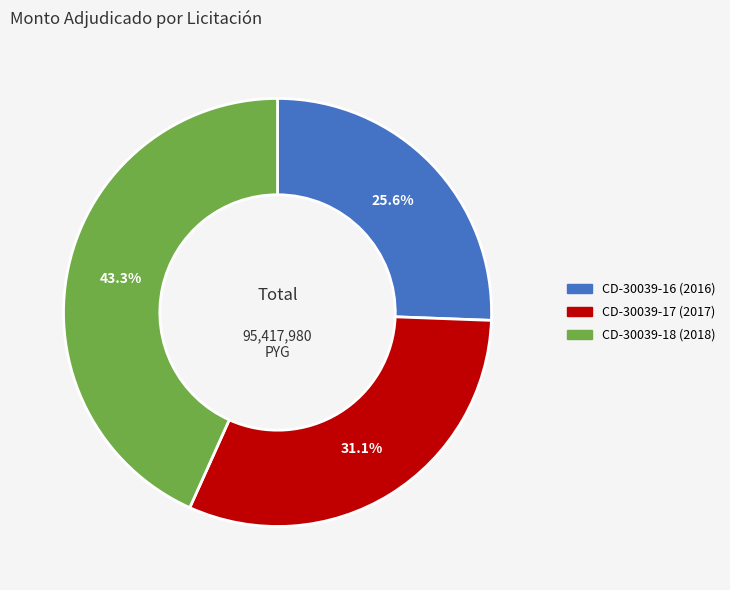

Is there any slice that represents more than half of the pie?

No